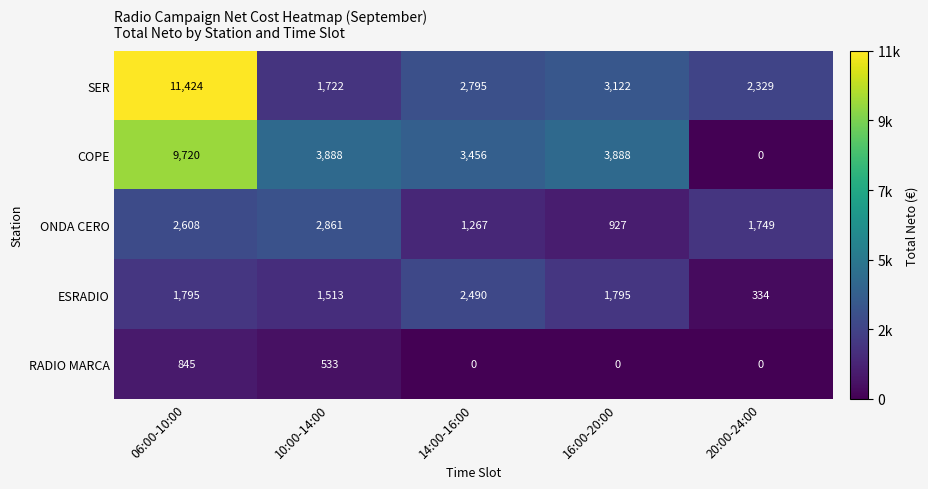

What is the difference between the maximum and minimum values in the ONDA CERO series?

1933.4